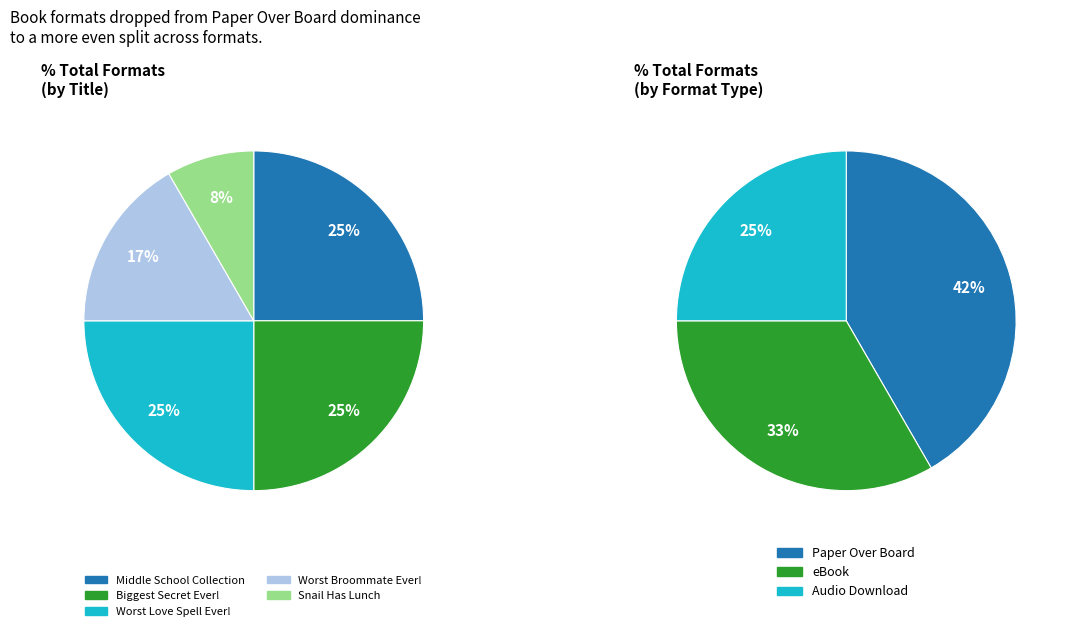

Does any single category account for the majority?

No